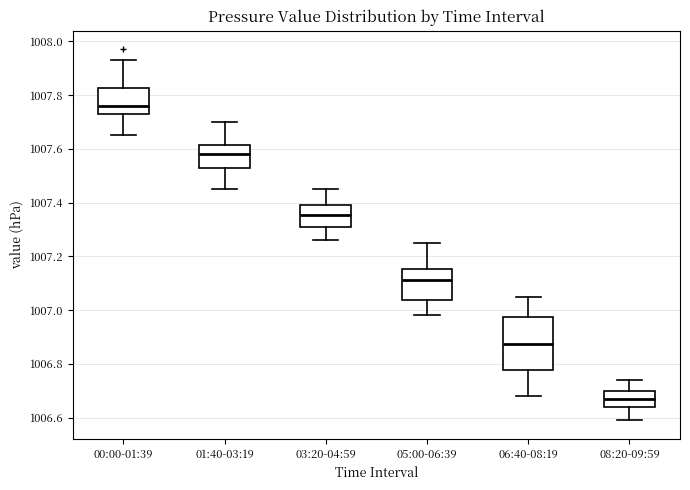

Reading left to right, transcribe this box plot: for each box, give where its median line is, the range the box spans, and where its two whiskers end, as read against the y-axis. The values are not printed on the chart, so give them approximately, as read against the axis.

00:00-01:39: median 1007.76, box 1007.74 to 1007.82, whiskers 1007.66 to 1007.94
01:40-03:19: median 1007.58, box 1007.52 to 1007.62, whiskers 1007.46 to 1007.70
03:20-04:59: median 1007.36, box 1007.32 to 1007.40, whiskers 1007.26 to 1007.46
05:00-06:39: median 1007.12, box 1007.04 to 1007.16, whiskers 1006.98 to 1007.26
06:40-08:19: median 1006.88, box 1006.78 to 1006.98, whiskers 1006.68 to 1007.06
08:20-09:59: median 1006.68, box 1006.64 to 1006.70, whiskers 1006.60 to 1006.74